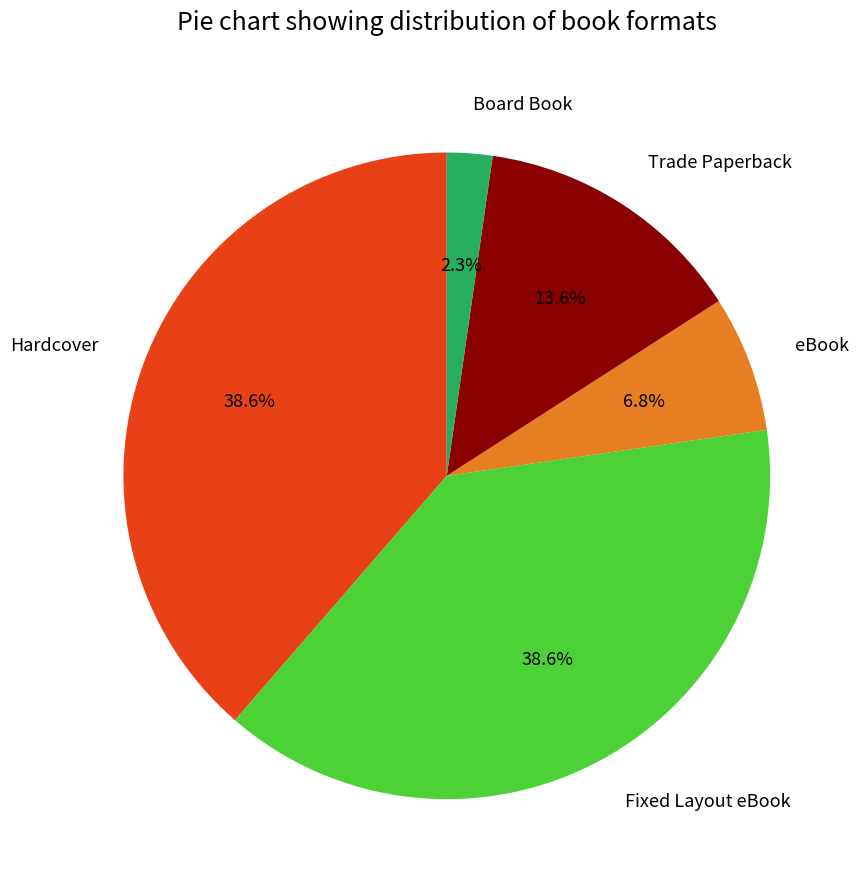

What percentage is the Board Book slice, to the nearest percent?

2%